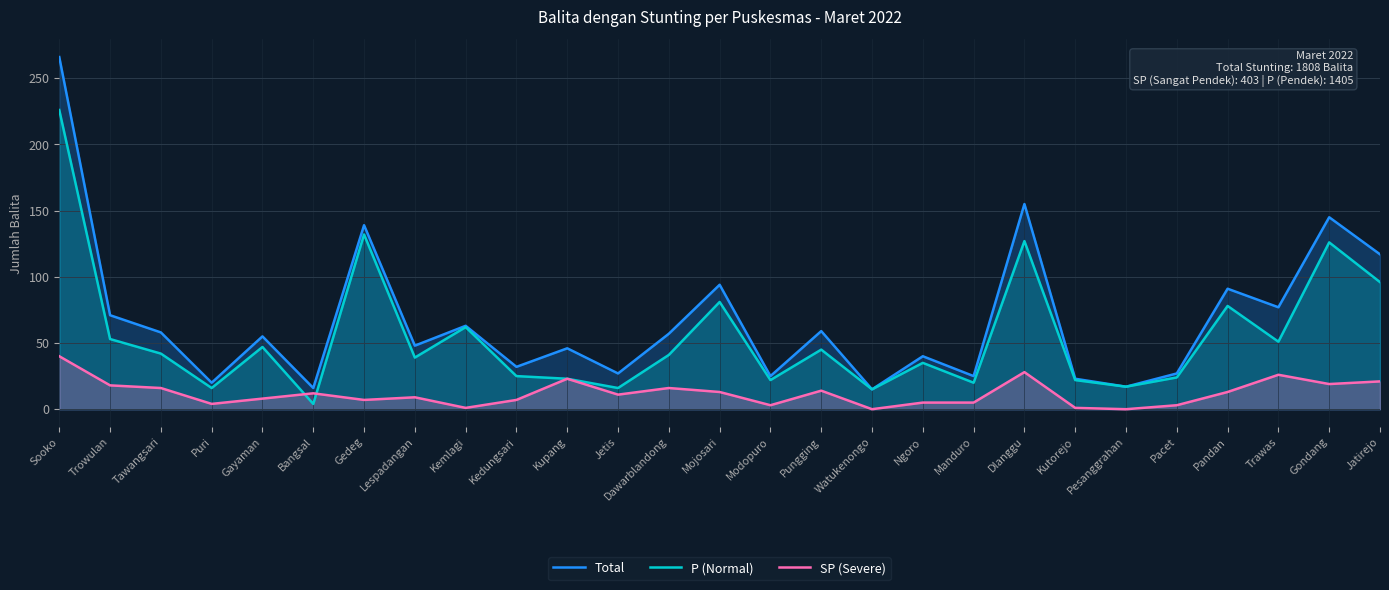

True or false: P (Normal) and Total intersect in this chart.

False